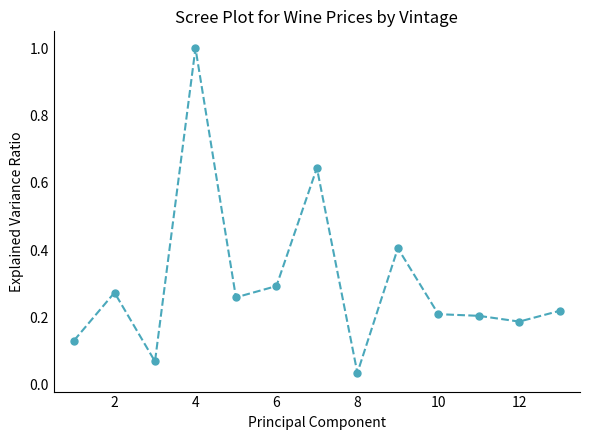

What is the maximum value shown in the chart?

1.0